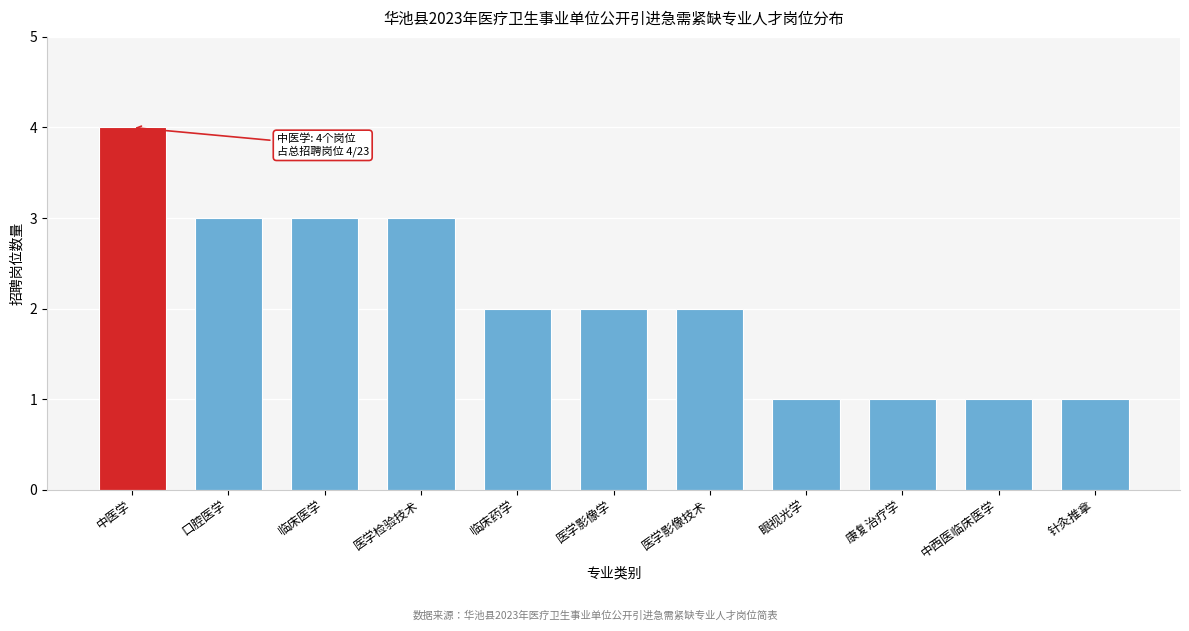

Reading left to right, transcribe all the data shown in this chart.

4	3	3	3	2	2	2	1	1	1	1